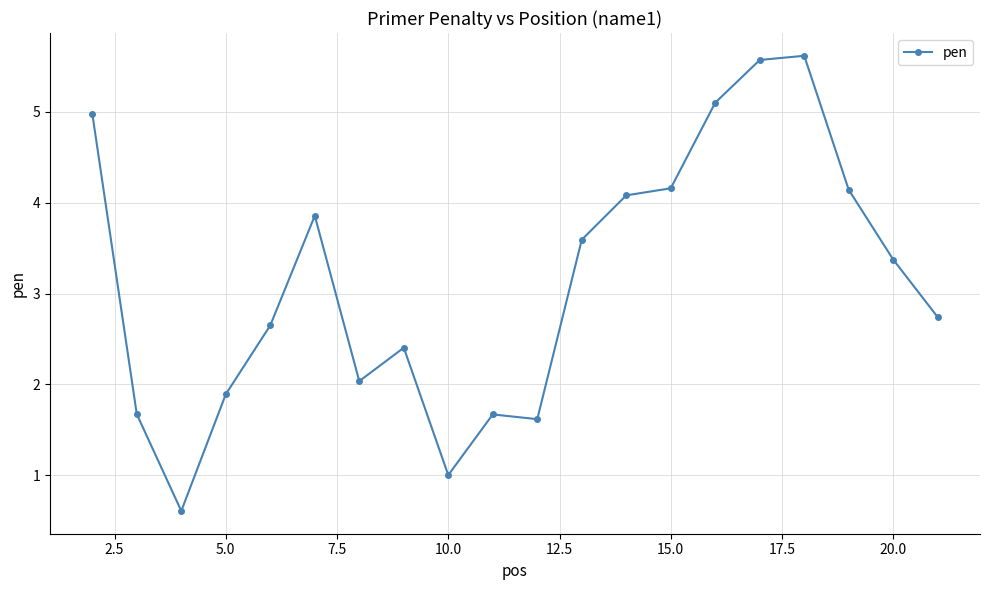

What is the minimum value shown in the chart?

0.6